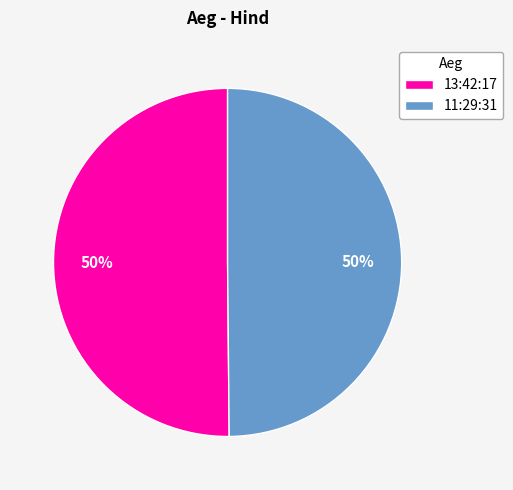

To the nearest percent, what portion does 13:42:17 represent?

50%